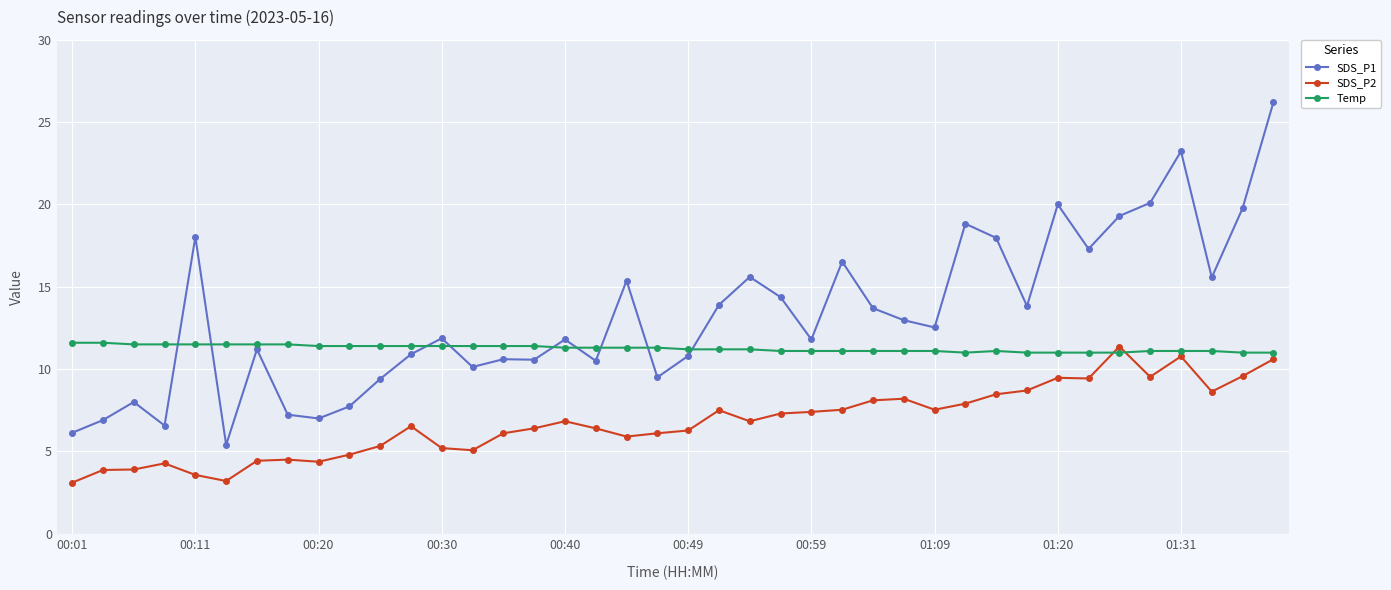

True or false: SDS_P2 and SDS_P1 cross at least once.

False